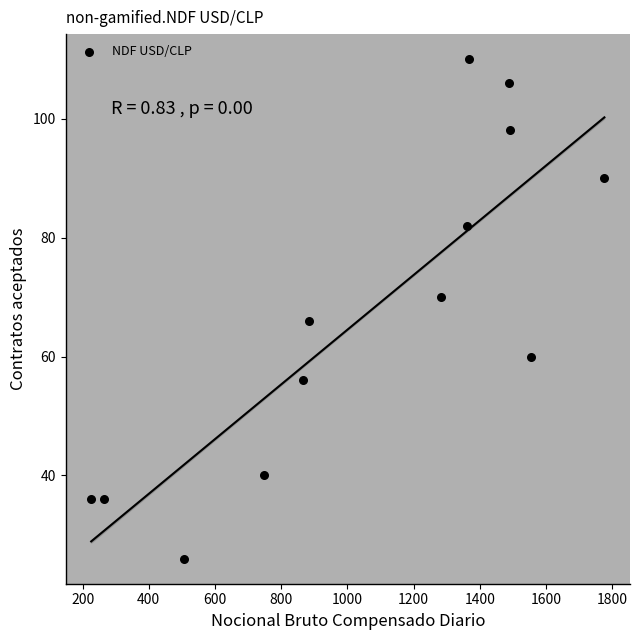

What is the range of Y values (max minus min)?

84